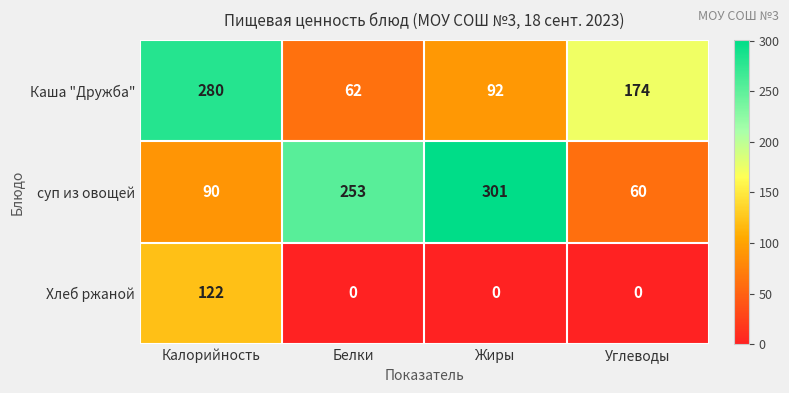

Reading left to right, what are all the values shown in this chart?

Каша "Дружба": Калорийность=280	Белки=62	Жиры=92	Углеводы=174
суп из овощей: Калорийность=90	Белки=253	Жиры=301	Углеводы=60
Хлеб ржаной: Калорийность=122	Белки=0	Жиры=0	Углеводы=0